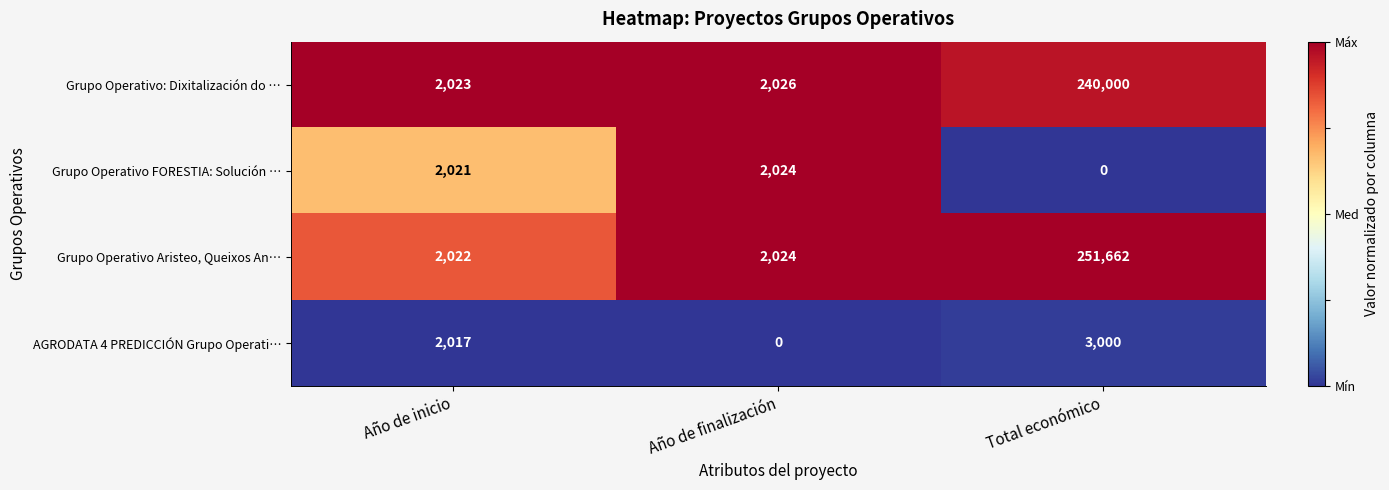

What is the spread (max minus min) of values at Año de finalización?

2026